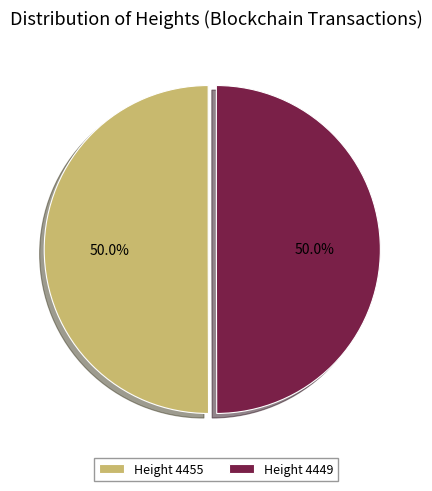

Approximately how many times larger is the value at Height 4455 compared to Height 4449?

1.0